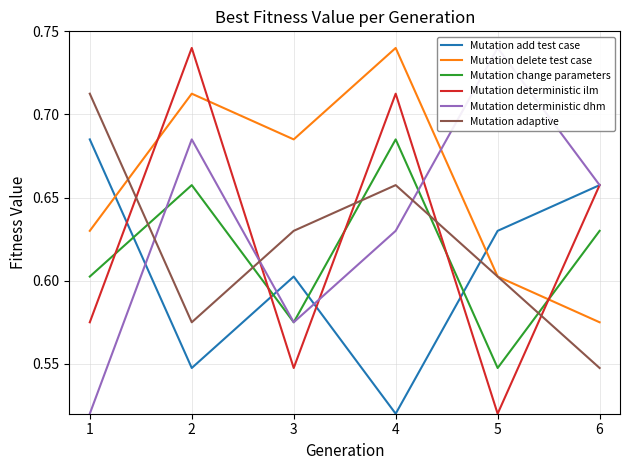

What is the maximum value shown in the chart?

0.7